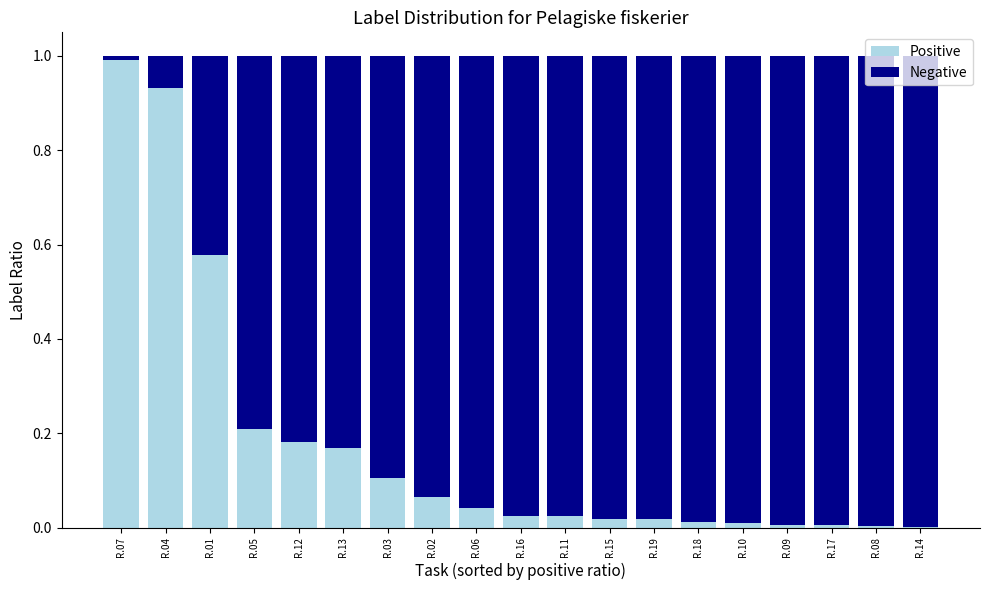

The Positive series shows 0.1 at R.06. True or false?

False